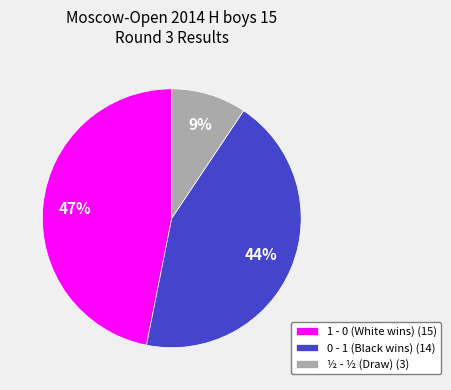

Is it true that 0 - 1 (Black wins) (14) is 58% of the pie?

False